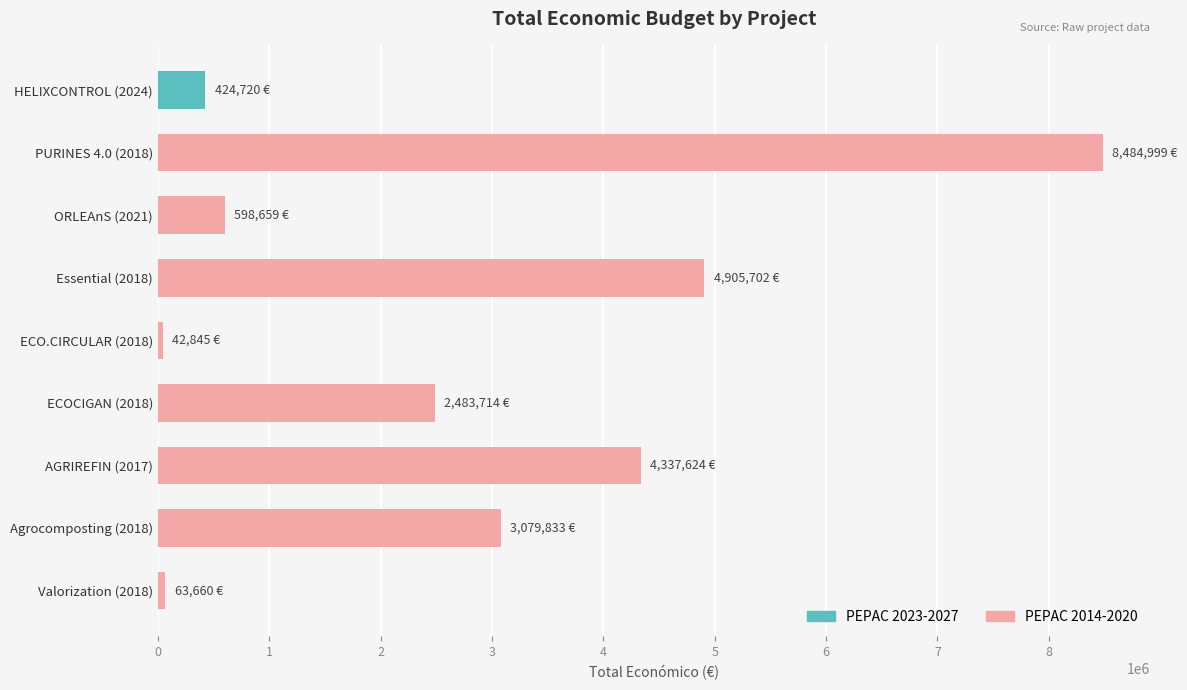

What is the label of the 3rd bar from the top?

ORLEAnS (2021)